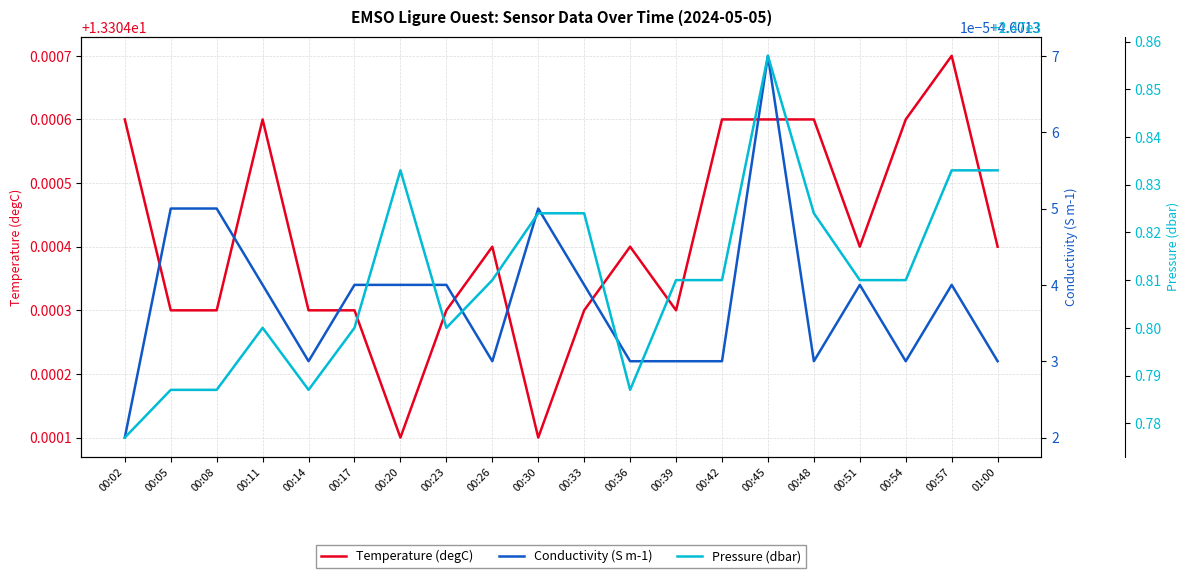

What is the approximate value of Temperature (degC) at 00:57?

13.3